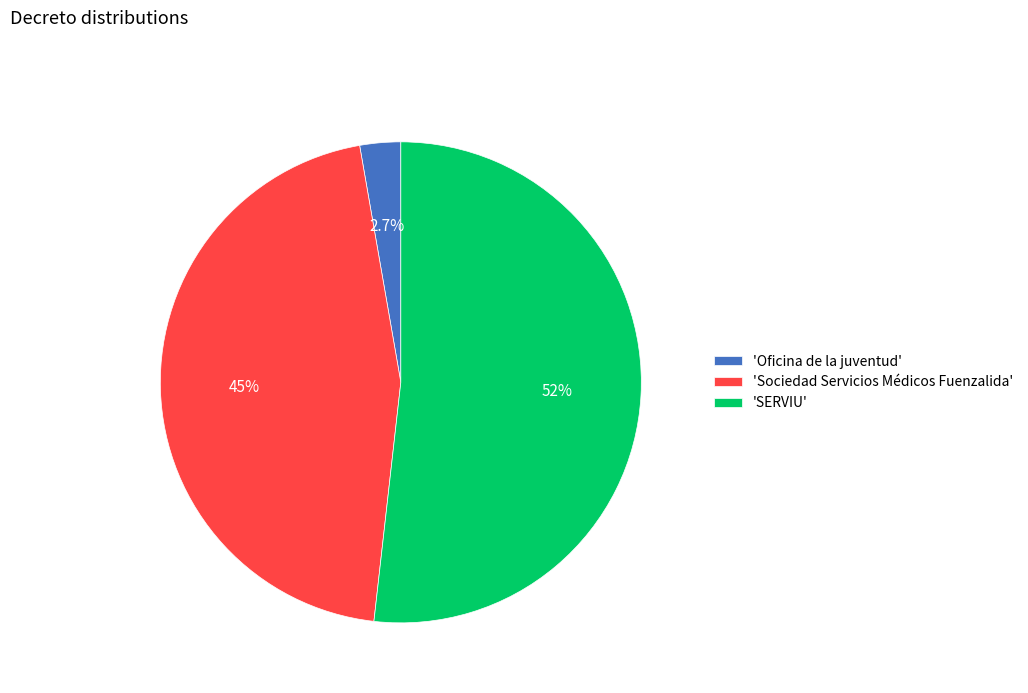

Which slice represents more than half of the pie?

'SERVIU'